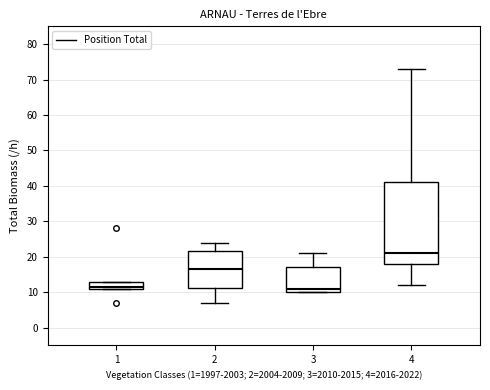

Reading left to right, read every box against the y-axis: the position of its median line, the range the box covers, and the ends of its whiskers. The values are not printed on the chart, so give them approximately, as read against the axis.

1: median 12, box 11 to 13, whiskers 11 to 13
2: median 17, box 11 to 22, whiskers 7 to 24
3: median 11, box 10 to 17, whiskers 10 to 21
4: median 21, box 18 to 41, whiskers 12 to 73